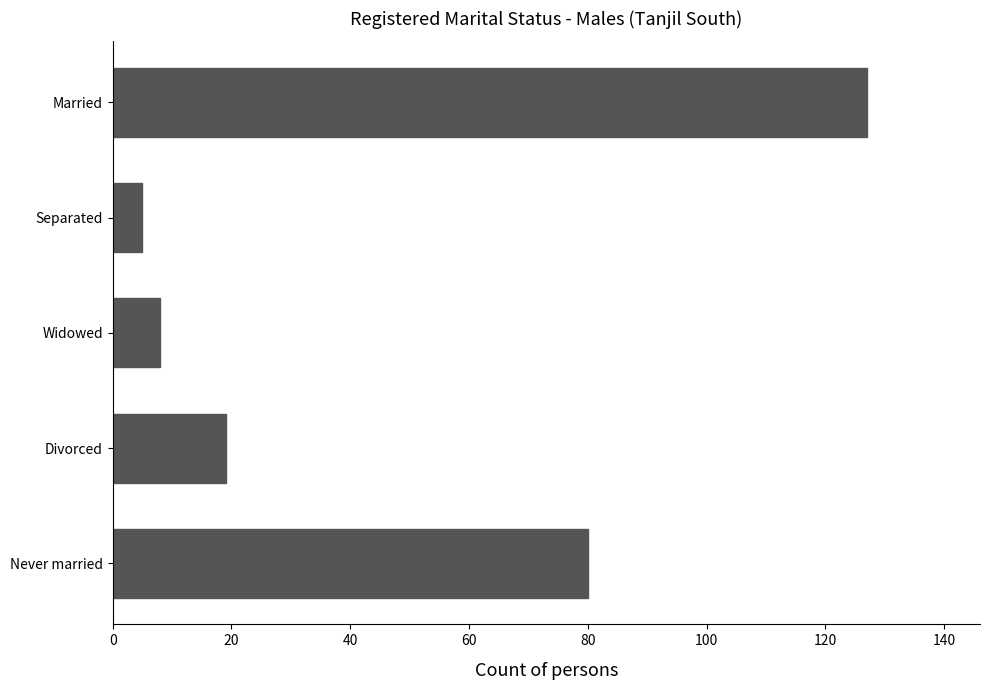

True or false: the data shows 127 at Married.

True